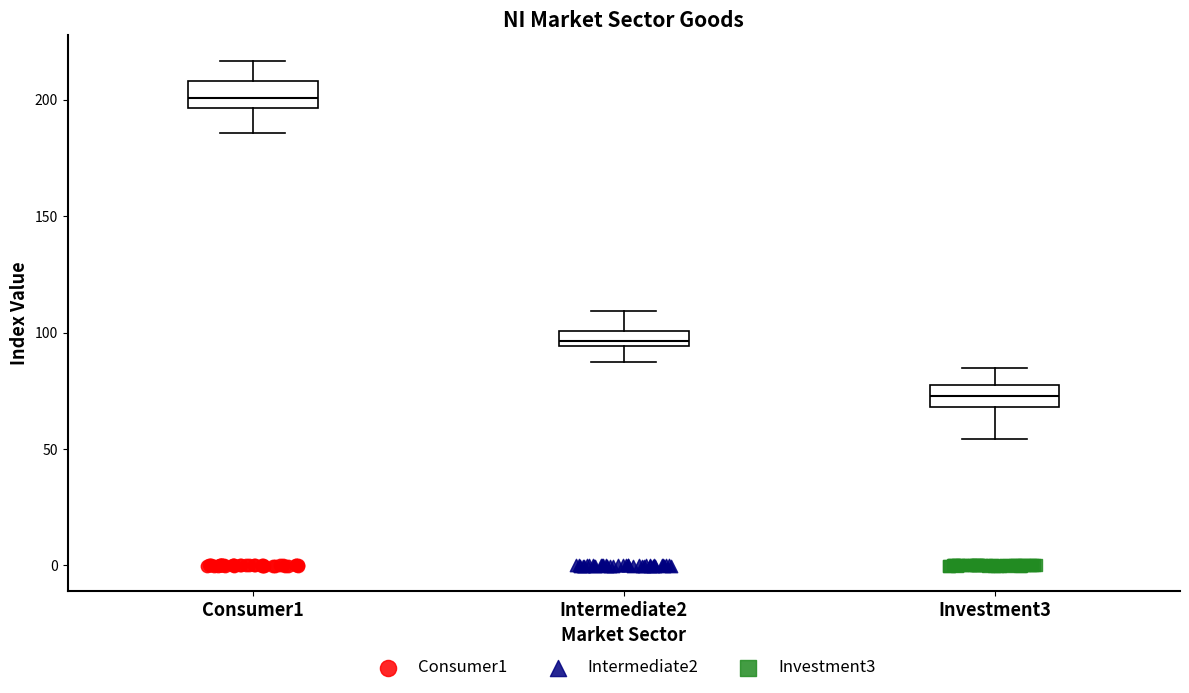

Which box has the lowest median line?

Investment3